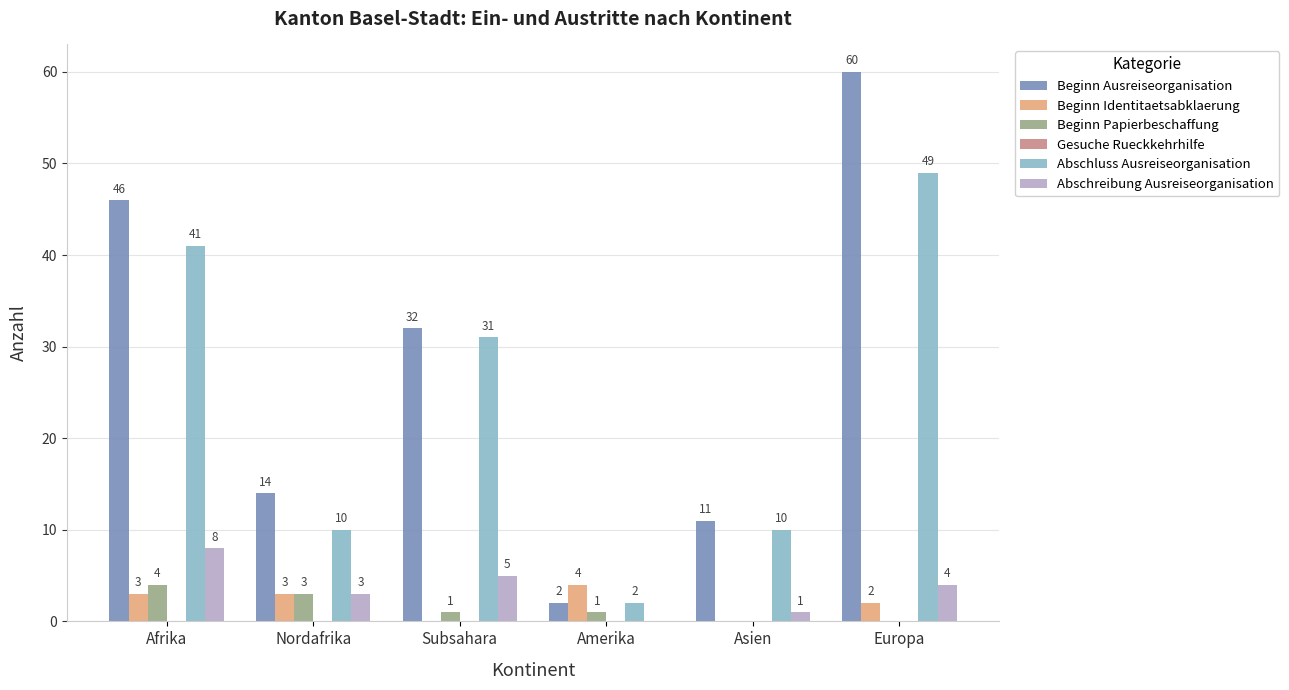

Where does the Abschluss Ausreiseorganisation series first go above 31?

Afrika